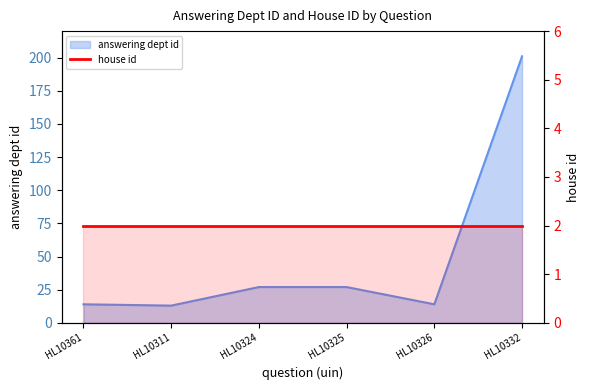

Approximately how many times larger is the value at HL10325 compared to HL10326?

1.9